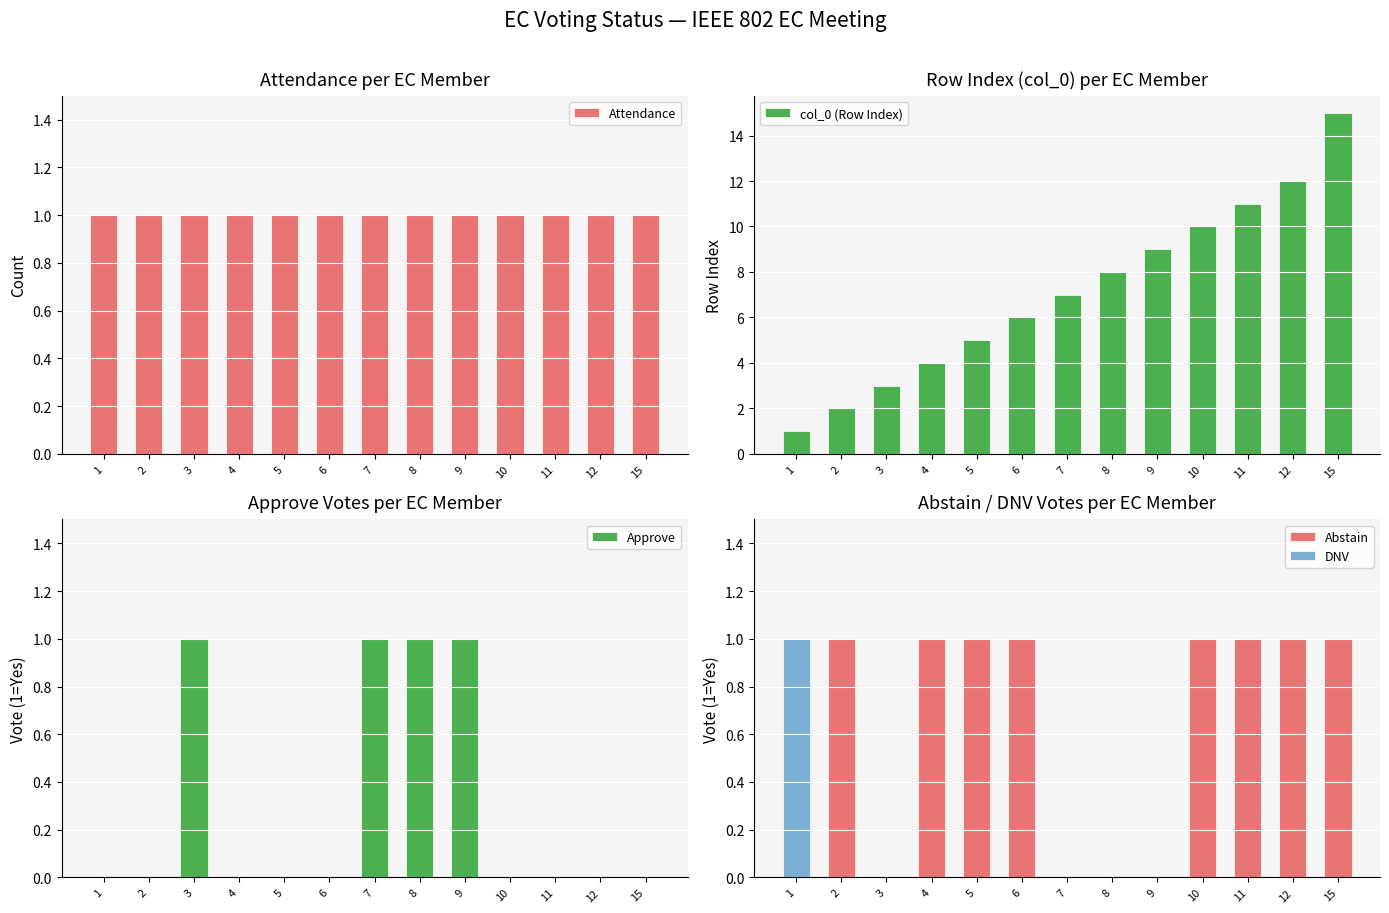

Reading left to right, extract all data points from this chart.

Attendance: 1	1	1	1	1	1	1	1	1	1	1	1	1
col_0 (Row Index): 1	2	3	4	5	6	7	8	9	10	11	12	15
Approve: 0	0	1	0	0	0	1	1	1	0	0	0	0
Abstain: 0	1	0	1	1	1	0	0	0	1	1	1	1
DNV: 1	0	0	0	0	0	0	0	0	0	0	0	0